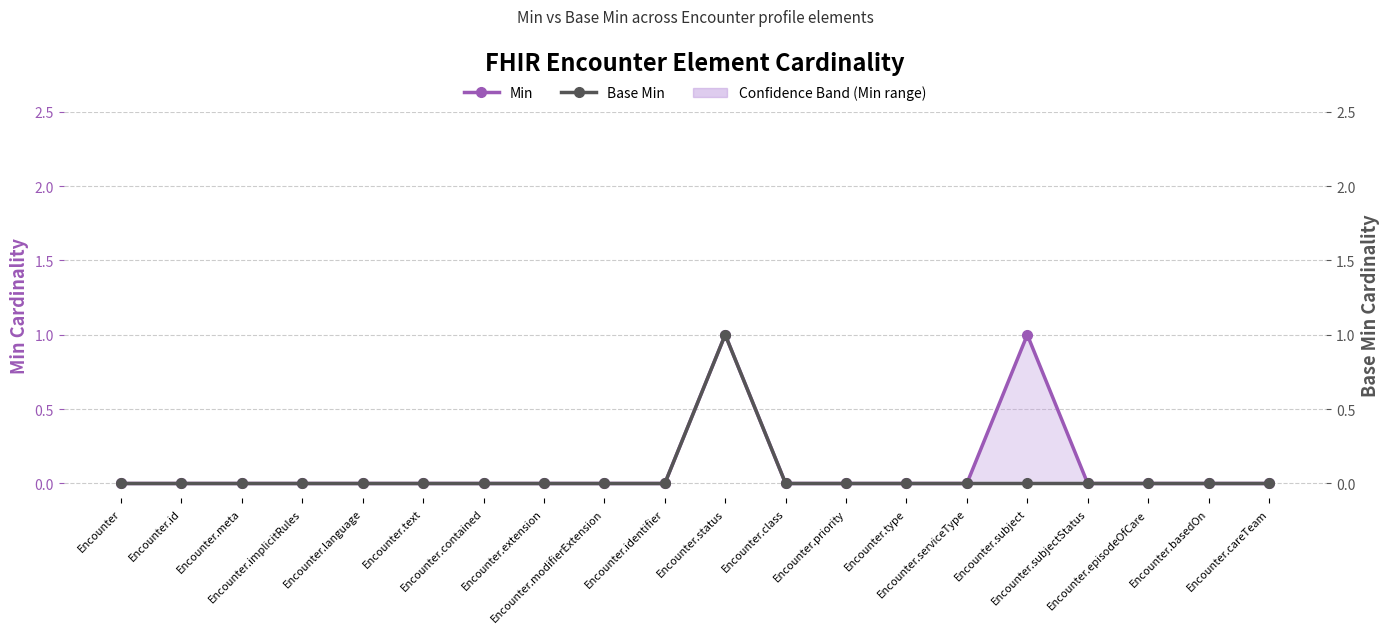

What is the greatest value displayed?

1